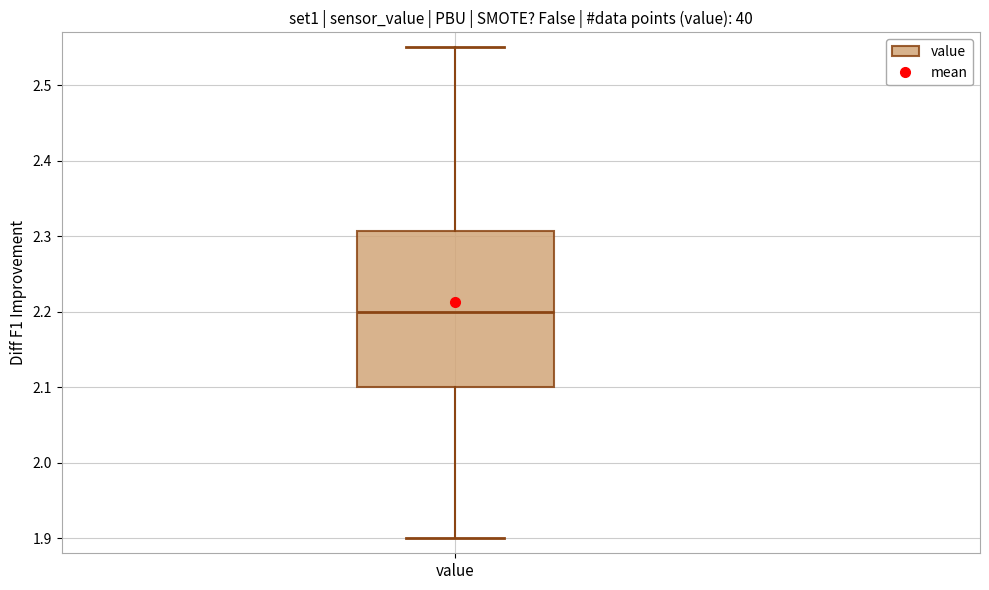

Transcribe this box plot: give where the median line is, the range the box spans, and where the two whiskers end, as read against the y-axis. The values are not printed on the chart, so give them approximately, as read against the axis.

median 2.20, box 2.10 to 2.31, whiskers 1.90 to 2.55